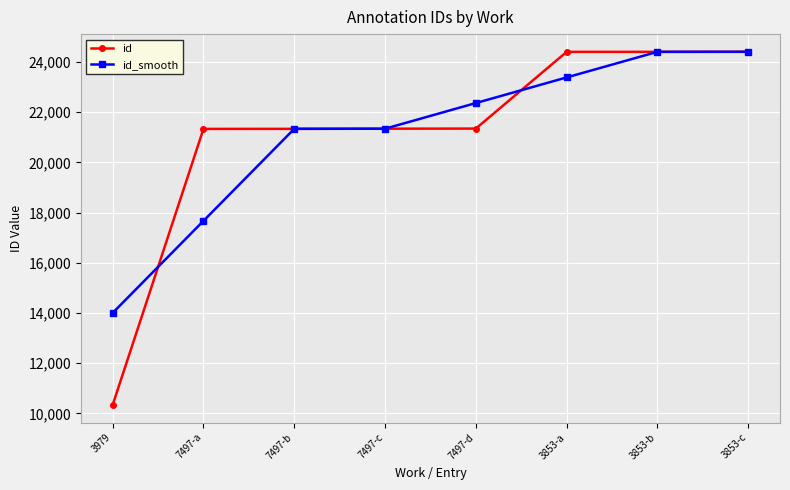

What is the value of the id point at the 5th from the left?

21350.0